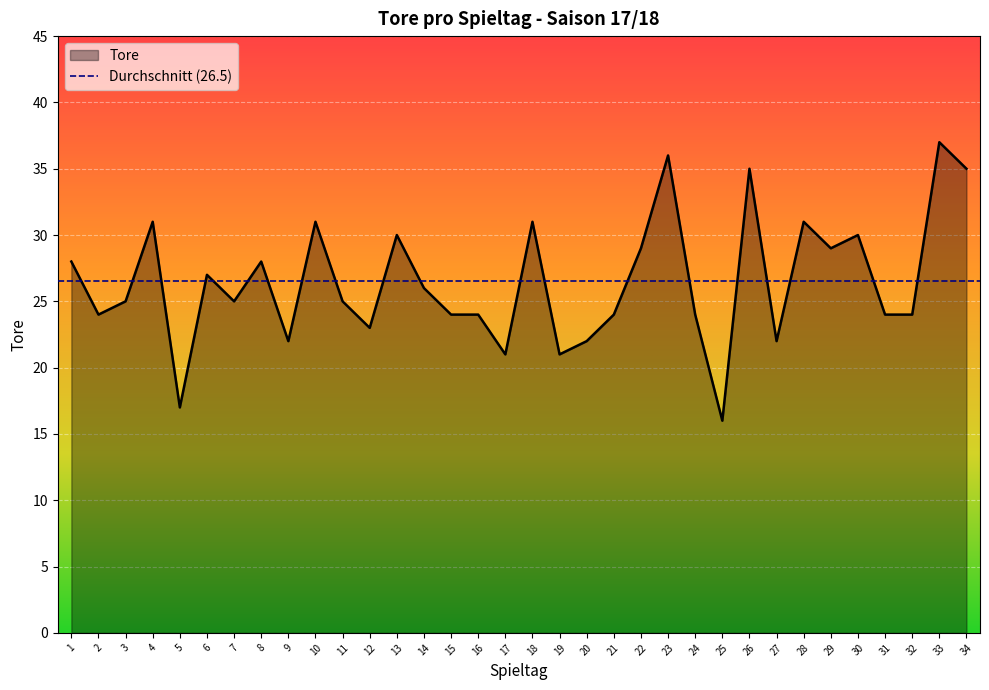

At which category does the data reach its first local peak?

4